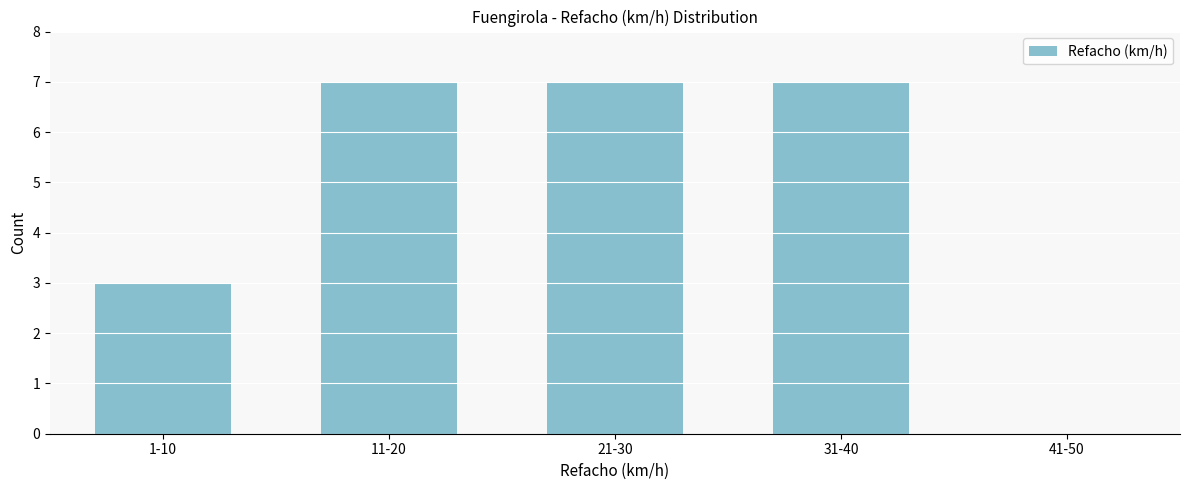

Reading left to right, what are all the values shown in this chart?

1-10=3	11-20=7	21-30=7	31-40=7	41-50=0